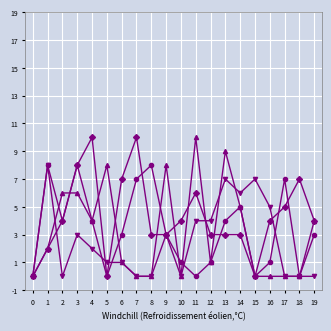

What is the spread (max minus min) of values at 11?

10